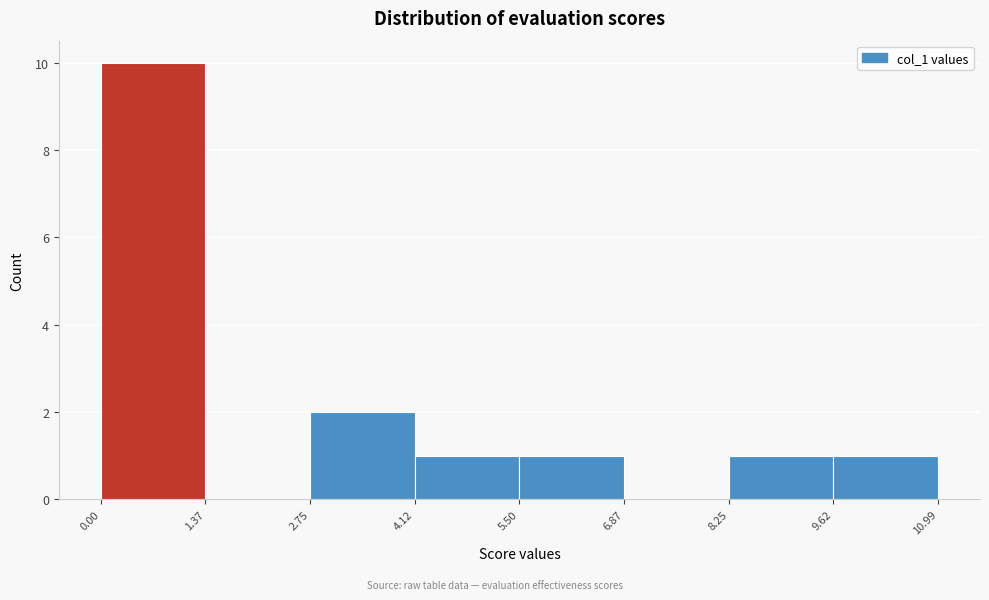

How tall is the bar that spans 0.00 to 1.37 on the x-axis? The values are not printed on the chart, so give them approximately, as read against the axis.

10